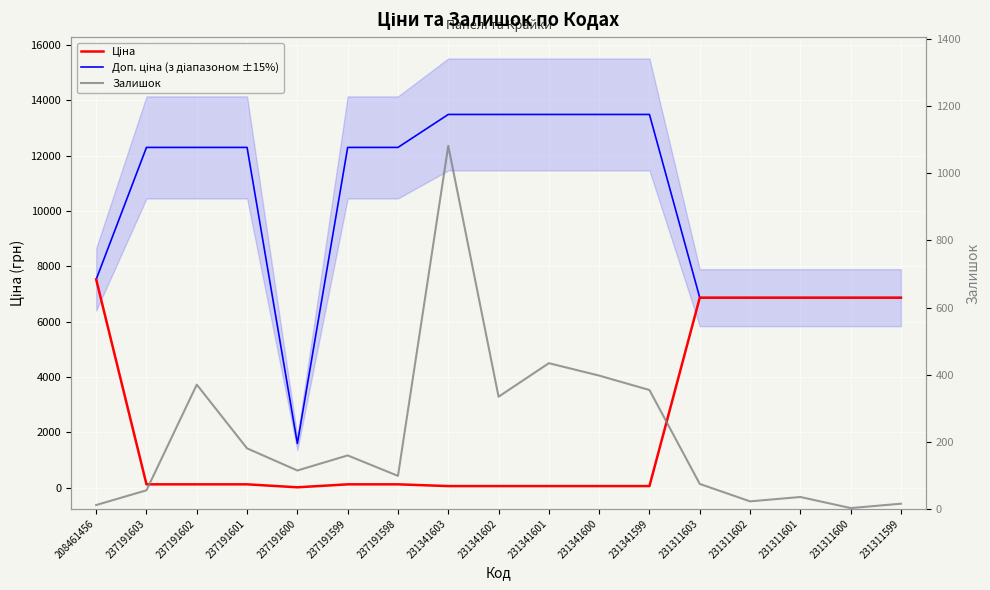

At which label does Ціна first exceed 123?

208461456